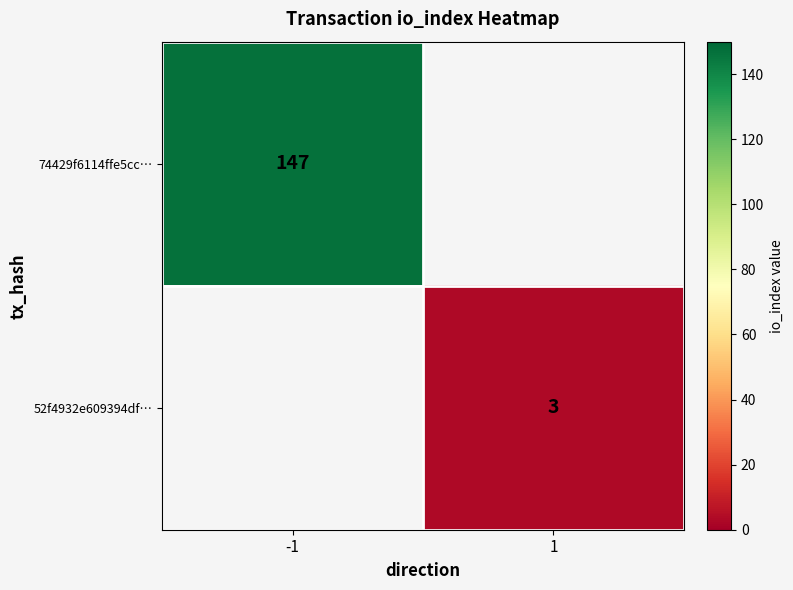

What is the minimum value shown in the chart?

3.0